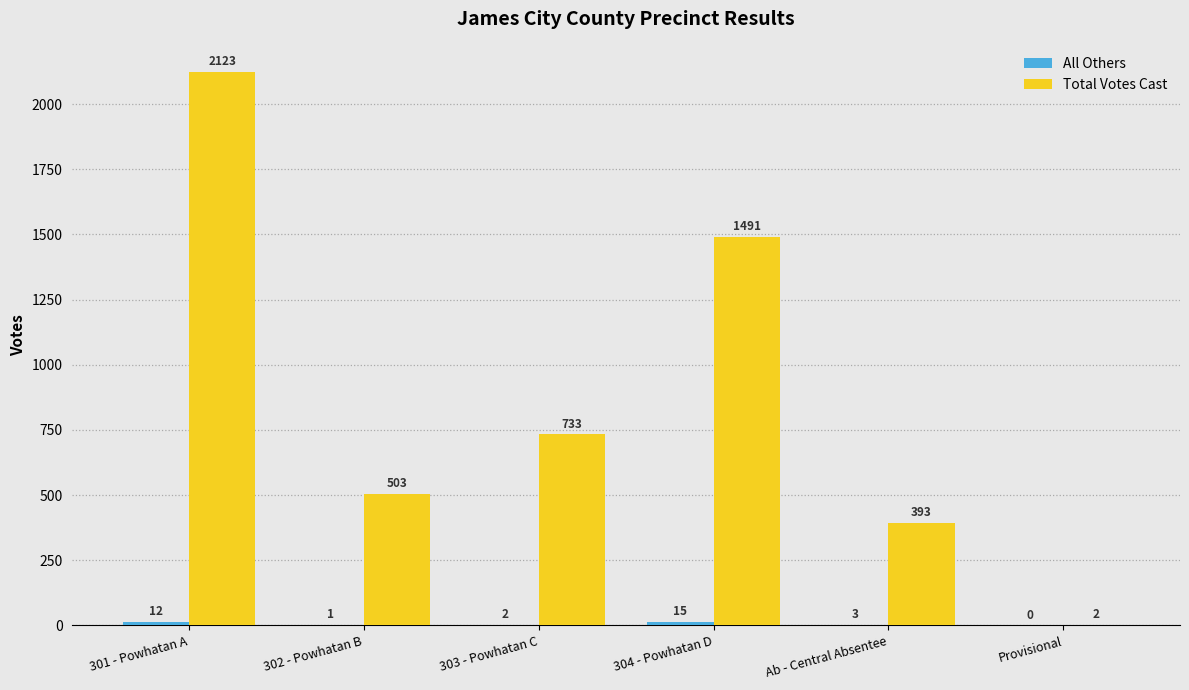

Which series has the widest spread of values?

Total Votes Cast